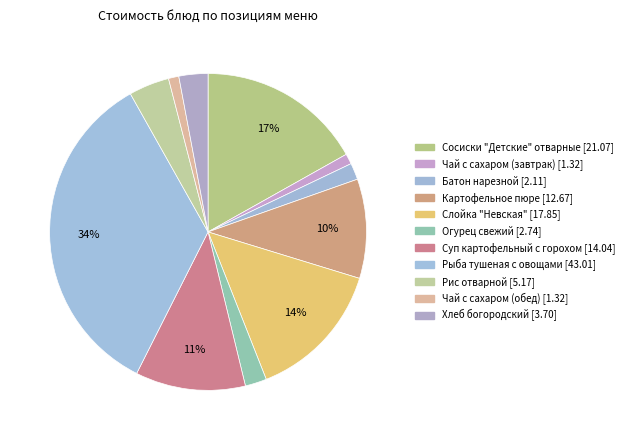

Is there a majority slice in this chart?

No